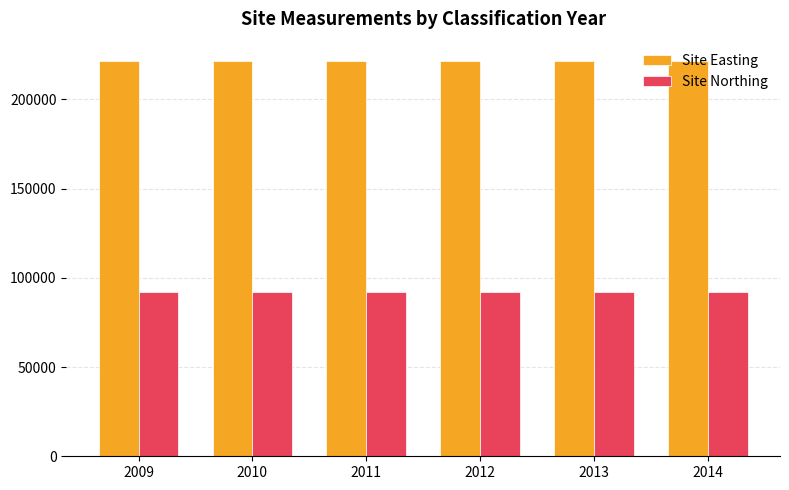

Rank the series by their maximum value, from highest to lowest.

Site Easting, Site Northing